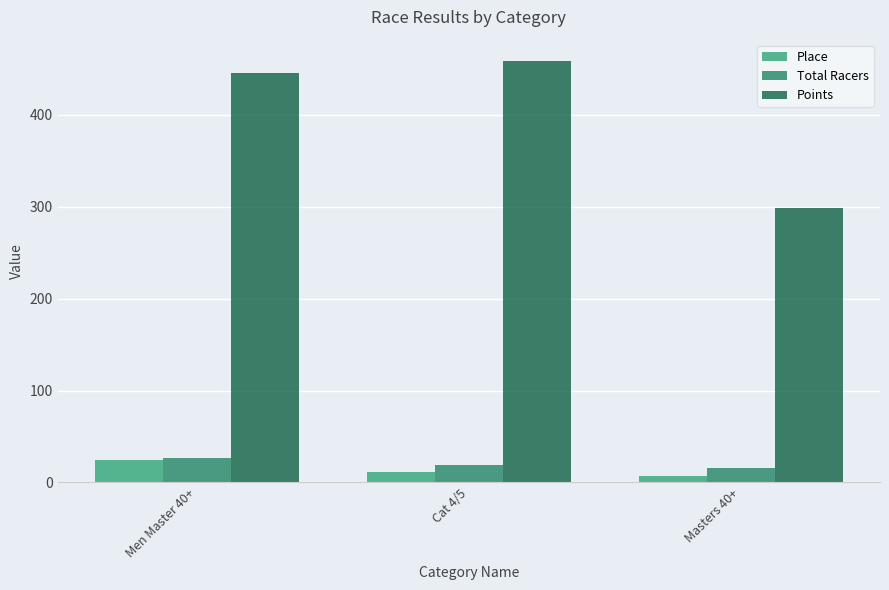

Rank the categories by Total Racers value from lowest to highest.

Masters 40+, Cat 4/5, Men Master 40+